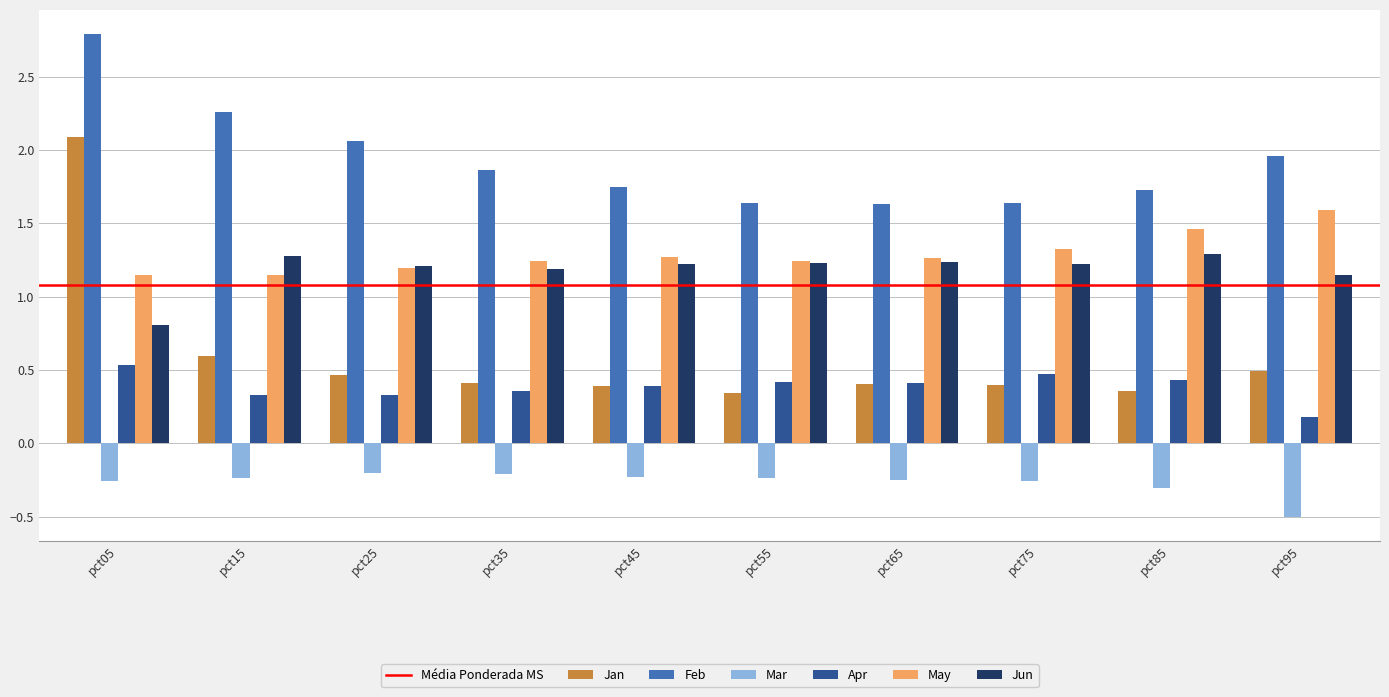

True or false: Apr has a value of 0.1 at pct15.

False